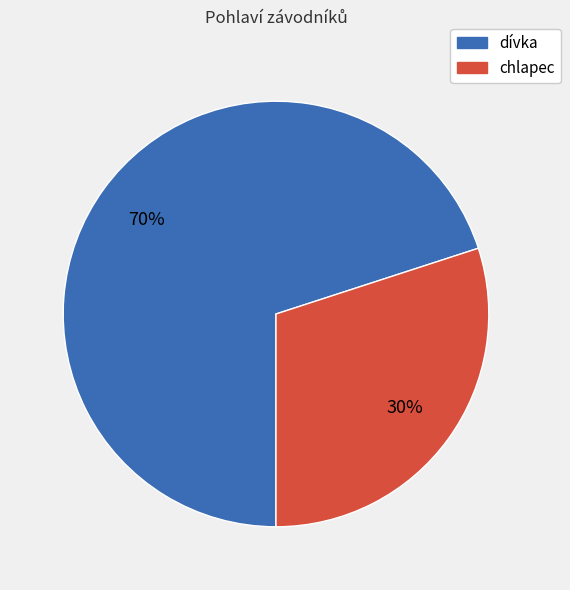

What percentage is the chlapec slice, to the nearest percent?

30%